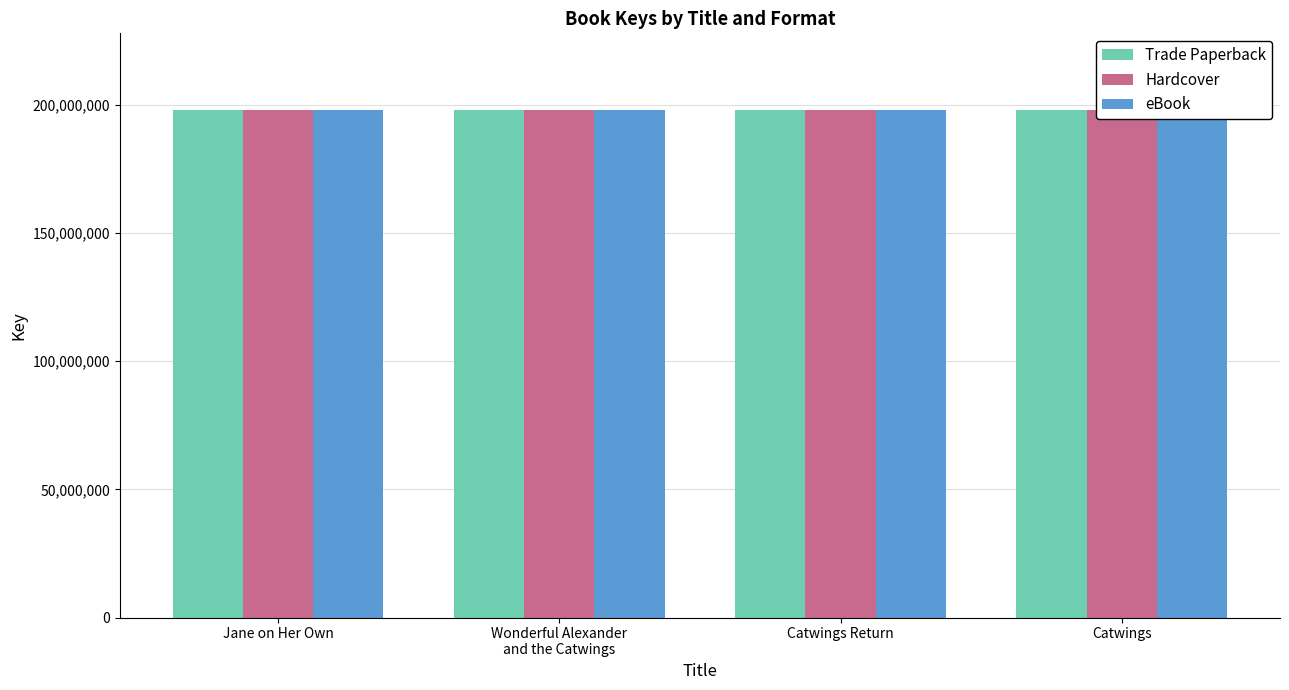

What is the sum of all Hardcover values?

792424823